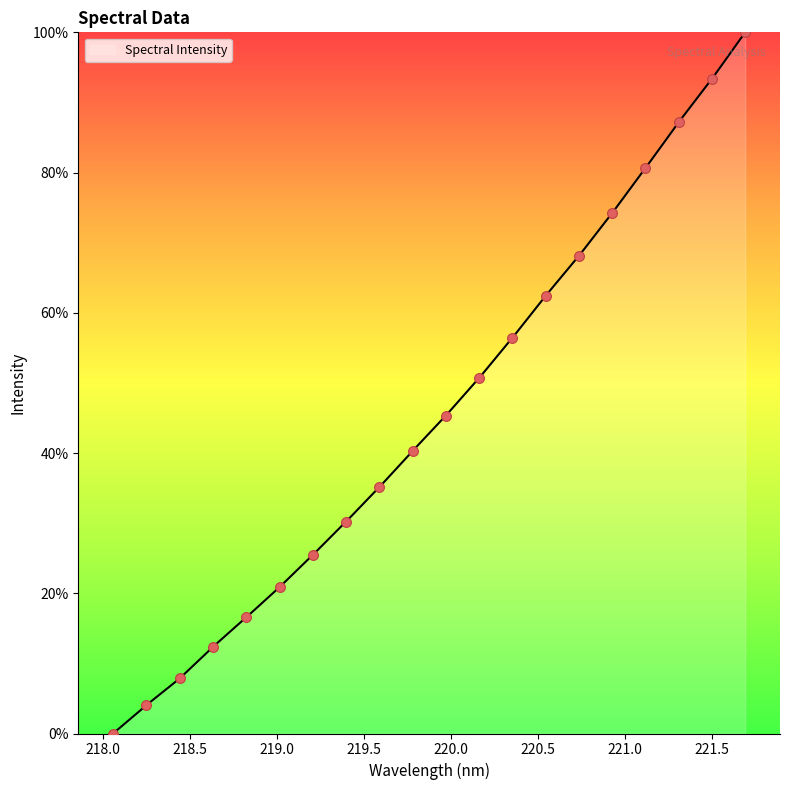

What is the change in value from 219.3979 to 220.9264?

+44.0